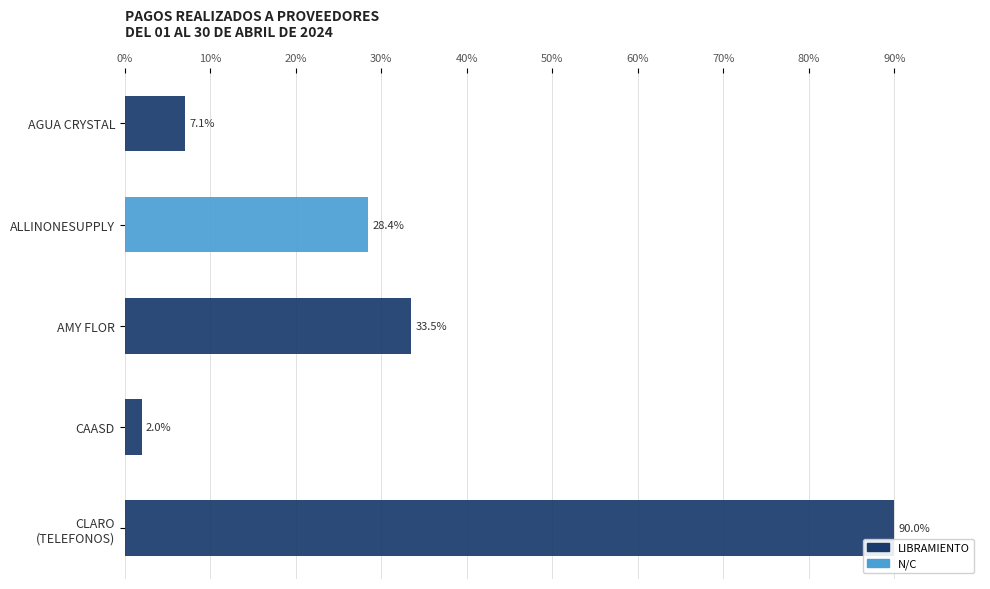

What are all the series names shown in the legend?

LIBRAMIENTO, N/C